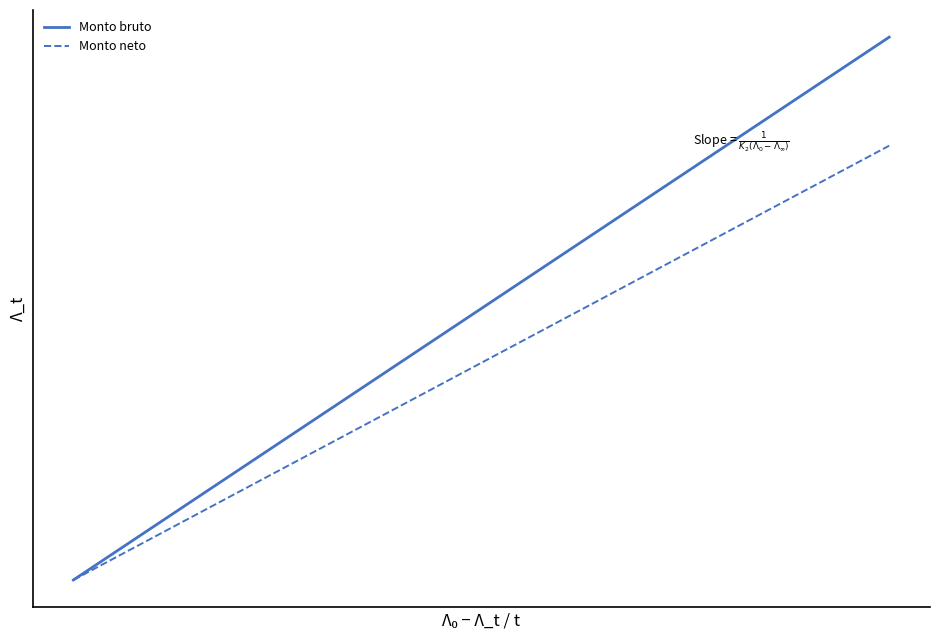

What are all the series names shown in the legend?

Monto bruto, Monto neto